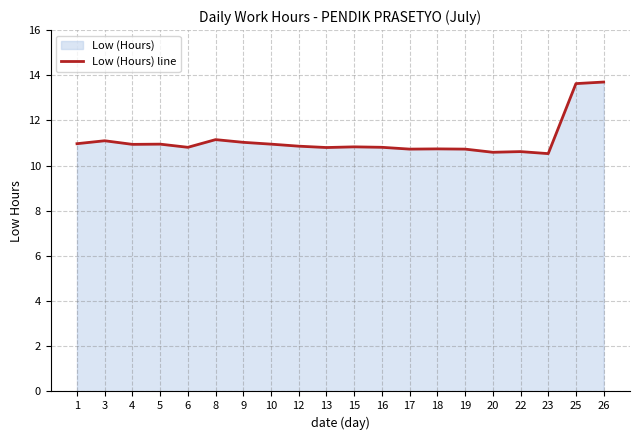

List the labels in order of value, smallest first.

23, 20, 22, 17, 19, 18, 13, 6, 16, 15, 12, 4, 5, 10, 1, 9, 3, 8, 25, 26